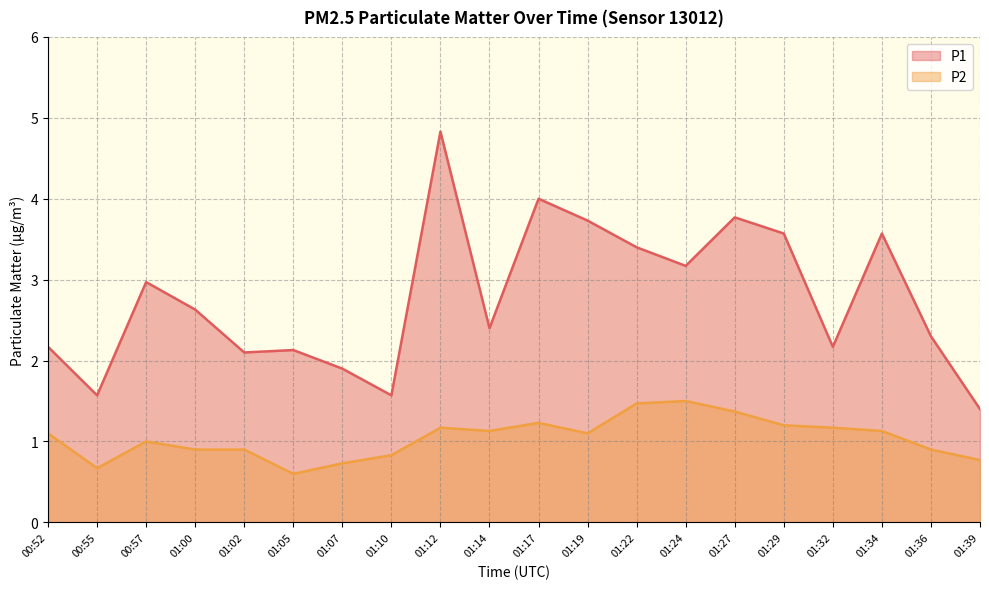

Reading left to right, extract all data points from this chart.

P1: 2.2	1.6	3.0	2.6	2.1	2.1	1.9	1.6	4.8	2.4	4.0	3.7	3.4	3.2	3.8	3.6	2.2	3.6	2.3	1.4
P2: 1.1	0.7	1.0	0.9	0.9	0.6	0.7	0.8	1.2	1.1	1.2	1.1	1.5	1.5	1.4	1.2	1.2	1.1	0.9	0.8